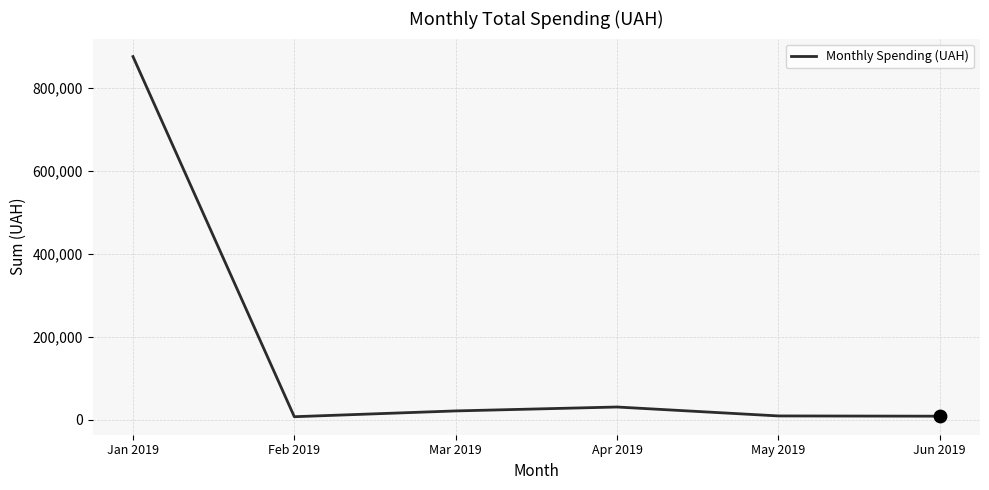

Between Feb 2019 and Apr 2019, which is larger?

Apr 2019